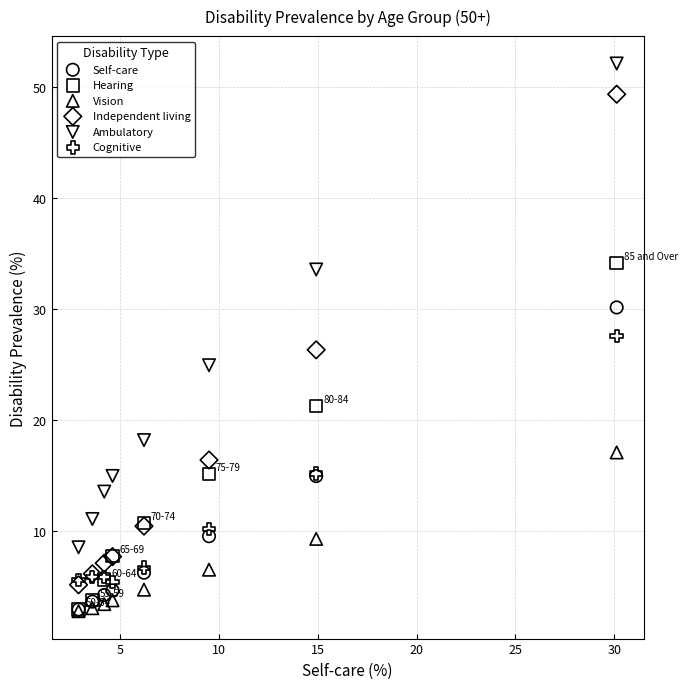

Which series reaches the maximum Y coordinate?

Ambulatory